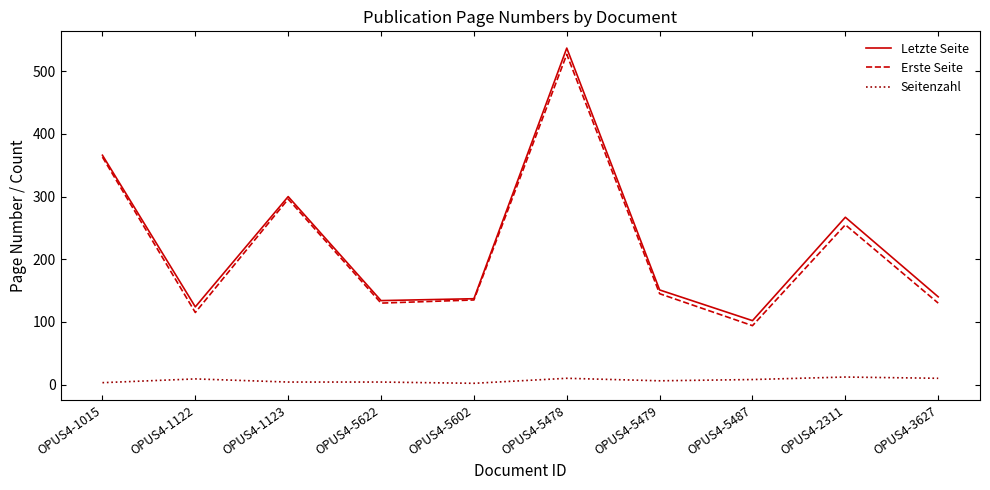

What is the maximum value for Letzte Seite?

537